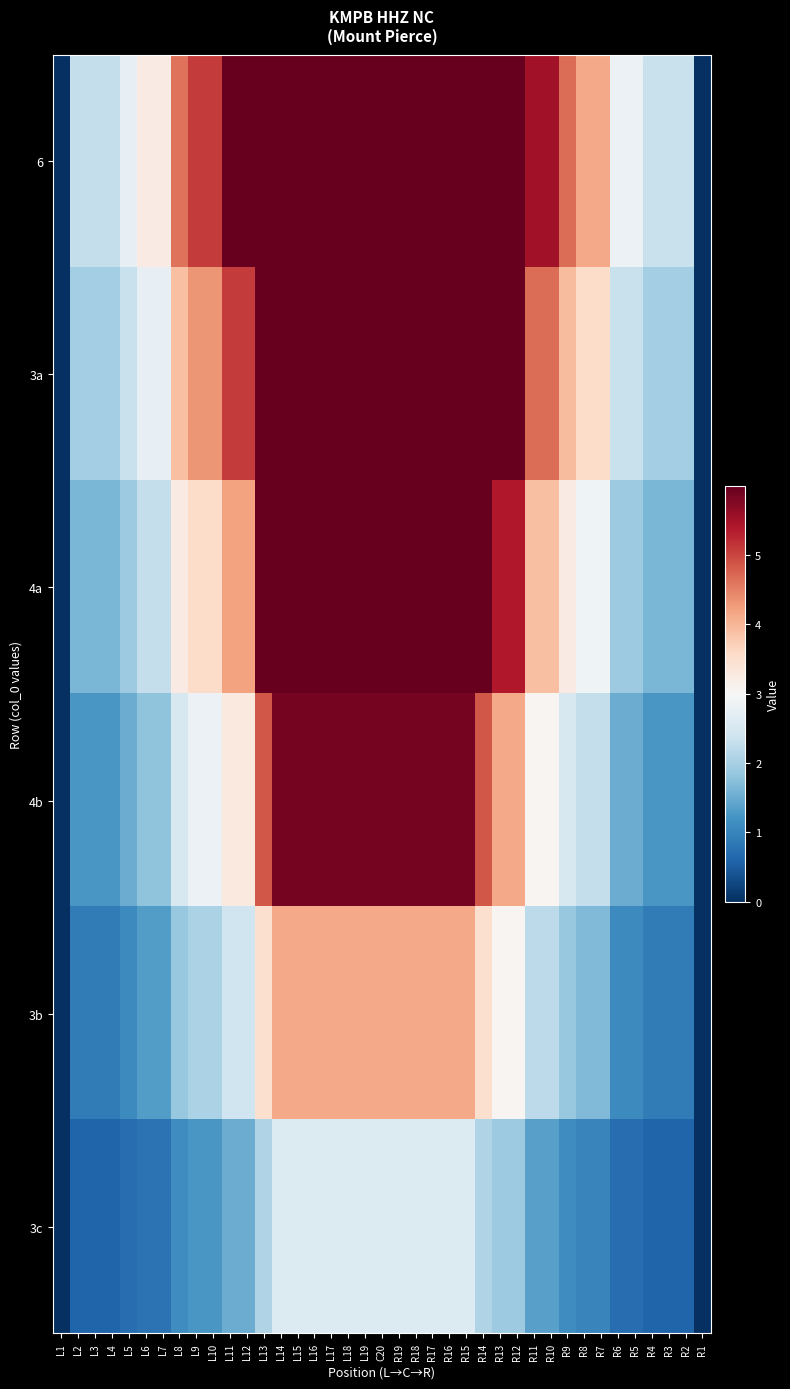

List the series in order of their peak value, lowest first.

3c, 3b, 4b, 6, 3a, 4a